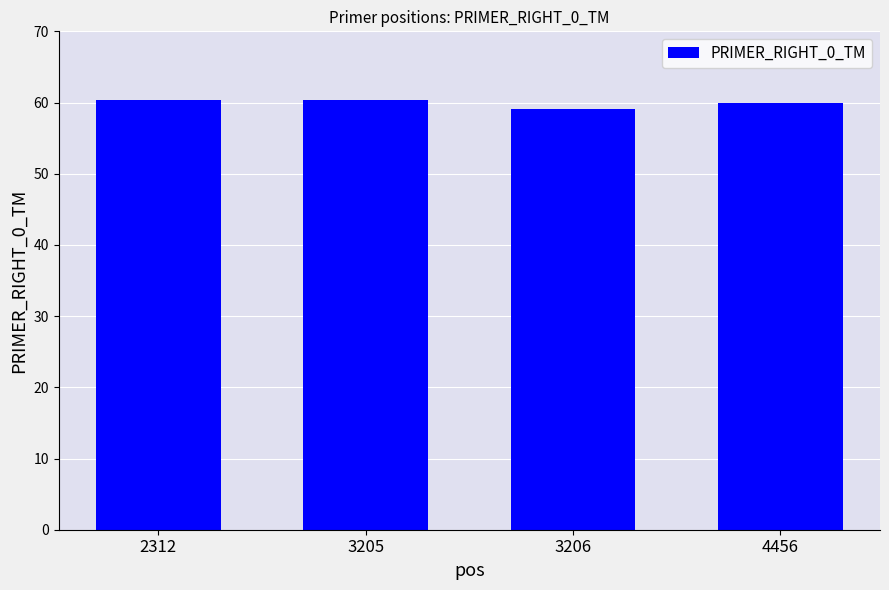

Does the chart contain stacked bars?

No